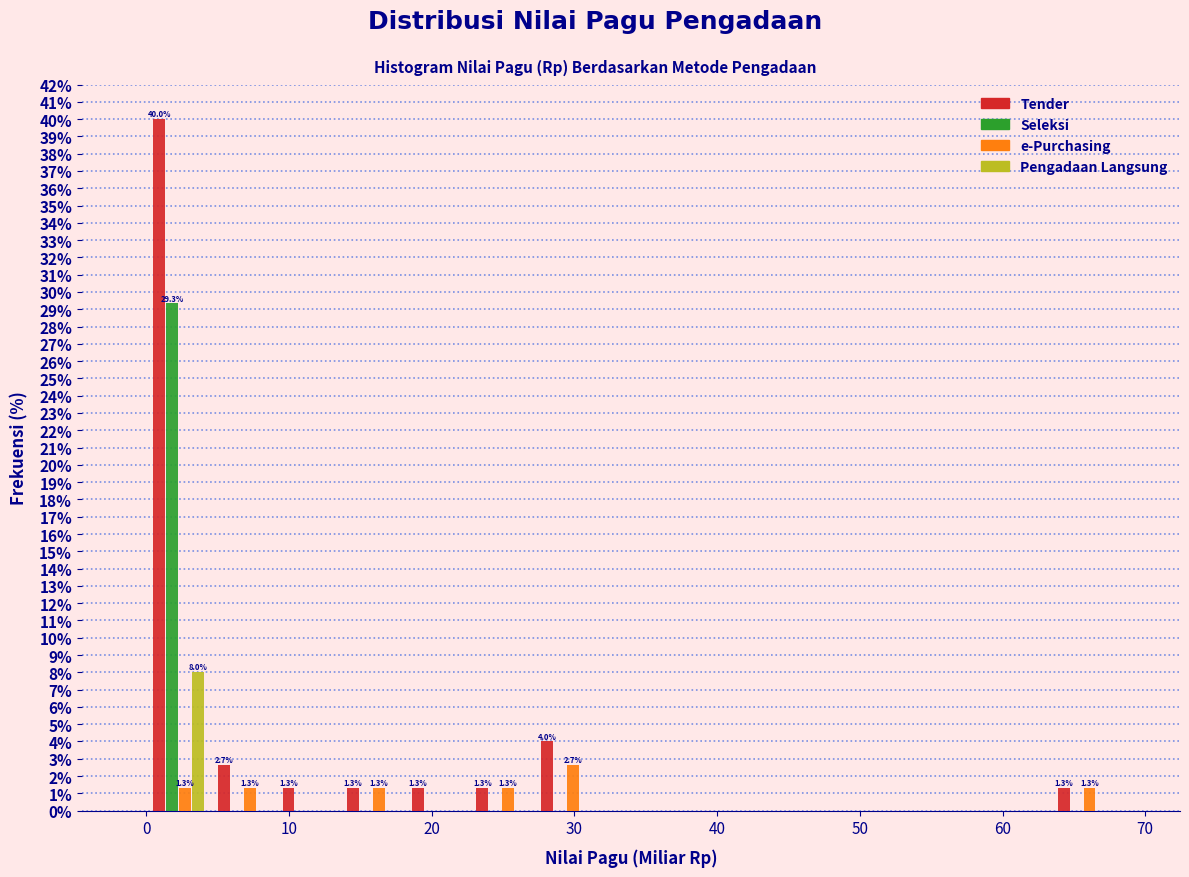

In the Pengadaan Langsung series, which range on the x-axis has the tallest bar?

0 to 5